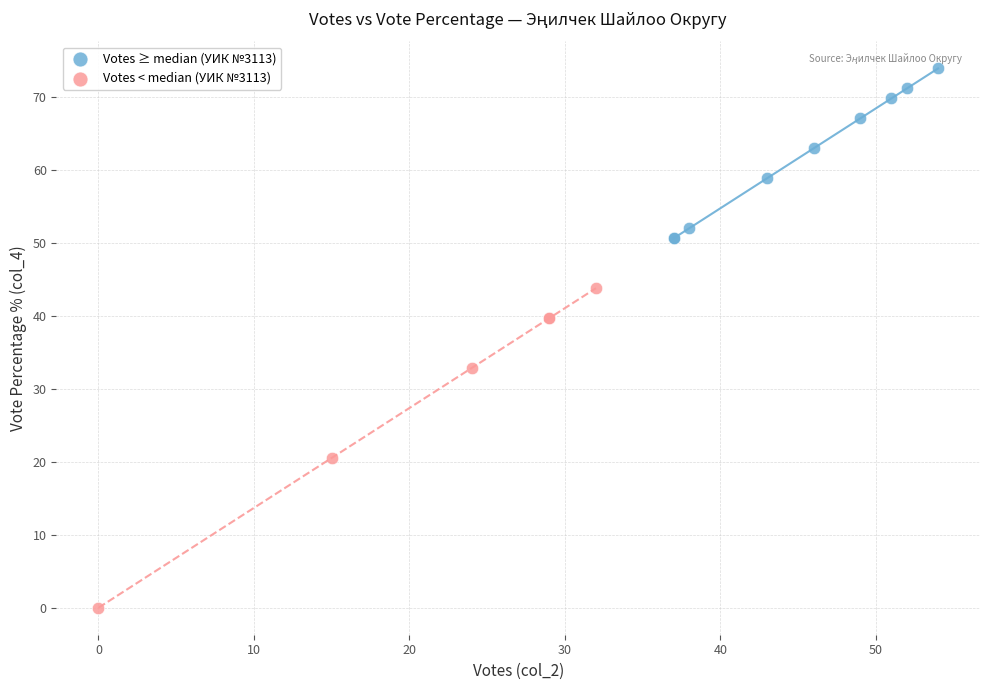

Which series contains the lowest Y value?

Votes < median (УИК №3113)